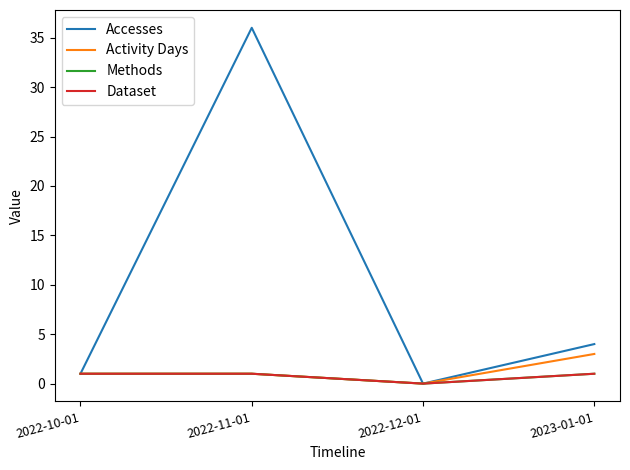

Does the chart have visible grid lines?

No